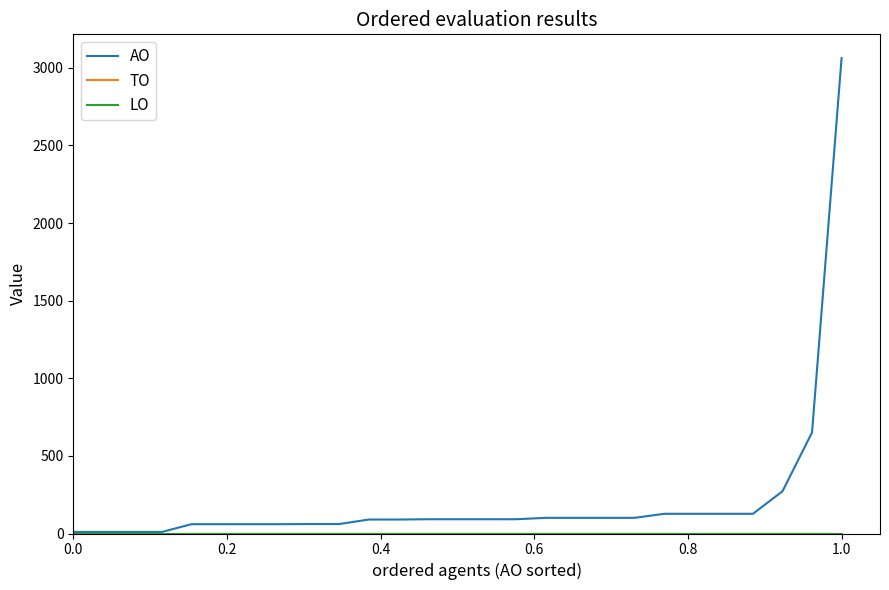

At which category is the sum across all series the highest?

1.0